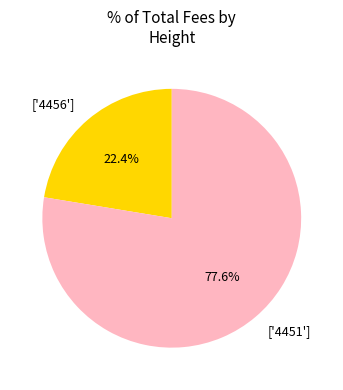

How many segments does this pie chart have?

2